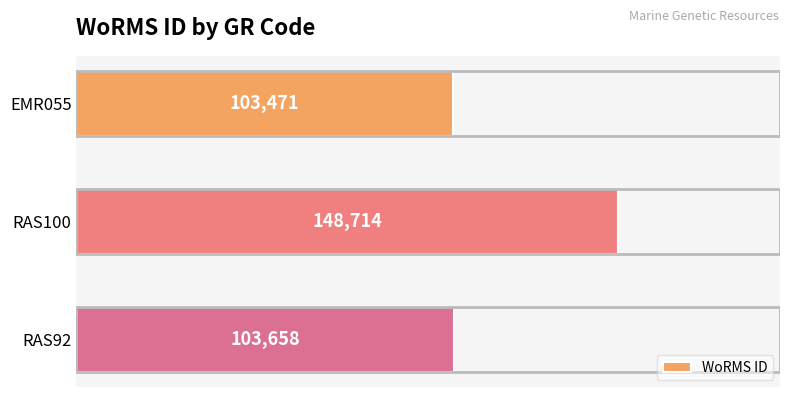

Rank the categories by value from highest to lowest.

RAS100, RAS92, EMR055